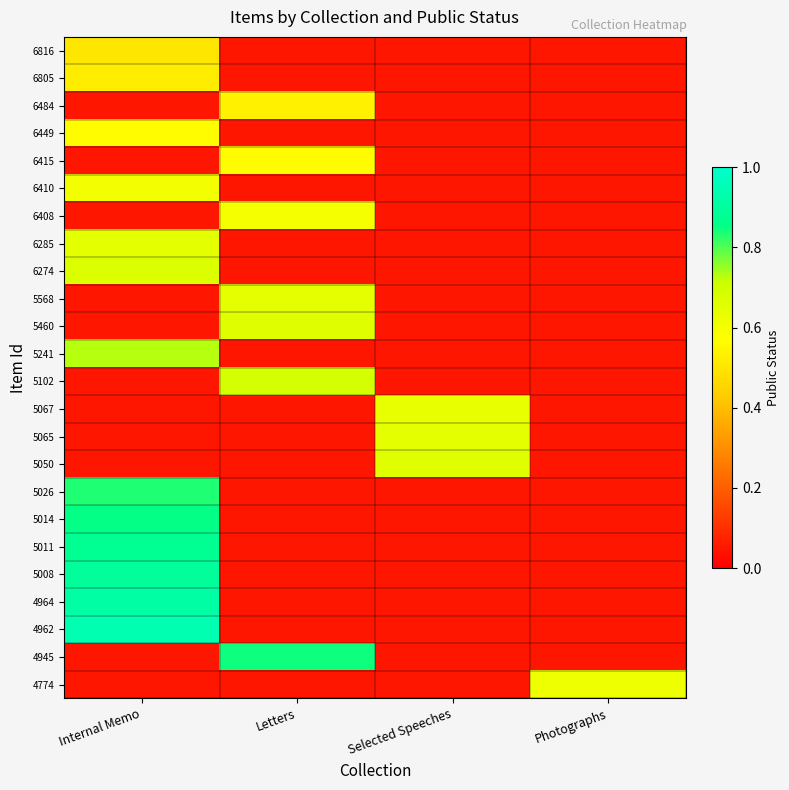

Reading left to right, list all the values displayed in this chart.

6816: Internal Memo=0.5	Letters=0.1	Selected Speeches=0.1	Photographs=0.1
6805: Internal Memo=0.5	Letters=0.1	Selected Speeches=0.1	Photographs=0.1
6484: Internal Memo=0.1	Letters=0.5	Selected Speeches=0.1	Photographs=0.1
6449: Internal Memo=0.6	Letters=0.1	Selected Speeches=0.1	Photographs=0.1
6415: Internal Memo=0.1	Letters=0.6	Selected Speeches=0.1	Photographs=0.1
6410: Internal Memo=0.6	Letters=0.1	Selected Speeches=0.1	Photographs=0.1
6408: Internal Memo=0.1	Letters=0.6	Selected Speeches=0.1	Photographs=0.1
6285: Internal Memo=0.6	Letters=0.1	Selected Speeches=0.1	Photographs=0.1
6274: Internal Memo=0.7	Letters=0.1	Selected Speeches=0.1	Photographs=0.1
5568: Internal Memo=0.1	Letters=0.6	Selected Speeches=0.1	Photographs=0.1
5460: Internal Memo=0.1	Letters=0.7	Selected Speeches=0.1	Photographs=0.1
5241: Internal Memo=0.7	Letters=0.1	Selected Speeches=0.1	Photographs=0.1
5102: Internal Memo=0.1	Letters=0.7	Selected Speeches=0.1	Photographs=0.1
5067: Internal Memo=0.1	Letters=0.1	Selected Speeches=0.6	Photographs=0.1
5065: Internal Memo=0.1	Letters=0.1	Selected Speeches=0.6	Photographs=0.1
5050: Internal Memo=0.1	Letters=0.1	Selected Speeches=0.7	Photographs=0.1
5026: Internal Memo=0.8	Letters=0.1	Selected Speeches=0.1	Photographs=0.1
5014: Internal Memo=0.9	Letters=0.1	Selected Speeches=0.1	Photographs=0.1
5011: Internal Memo=0.9	Letters=0.1	Selected Speeches=0.1	Photographs=0.1
5008: Internal Memo=0.9	Letters=0.1	Selected Speeches=0.1	Photographs=0.1
4964: Internal Memo=0.9	Letters=0.1	Selected Speeches=0.1	Photographs=0.1
4962: Internal Memo=0.9	Letters=0.1	Selected Speeches=0.1	Photographs=0.1
4945: Internal Memo=0.1	Letters=0.8	Selected Speeches=0.1	Photographs=0.1
4774: Internal Memo=0.1	Letters=0.1	Selected Speeches=0.1	Photographs=0.6